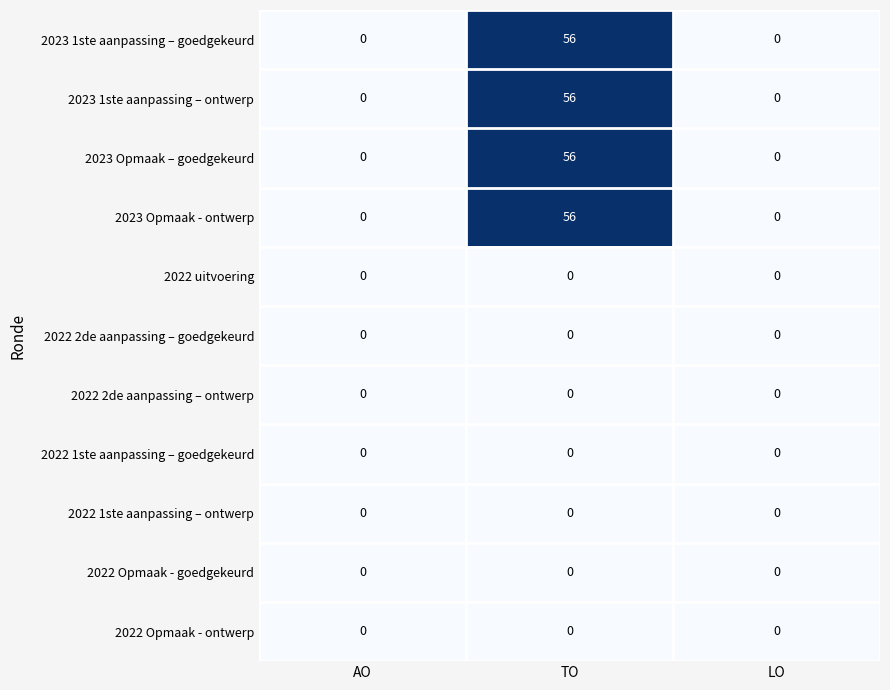

What is the difference between the 2023 1ste aanpassing – goedgekeurd values at AO and TO?

56